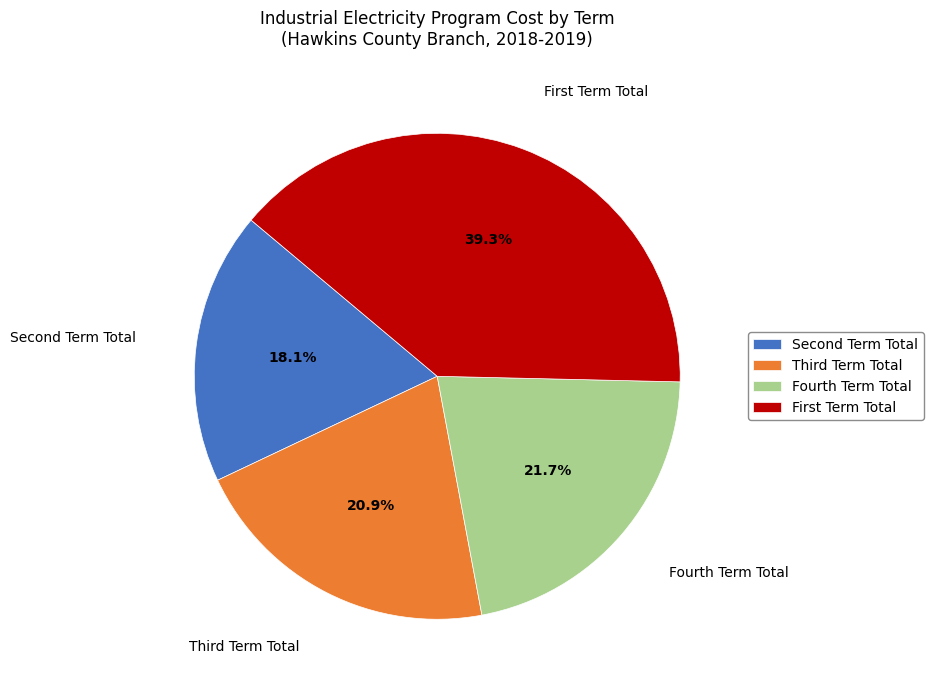

To the nearest percent, what is the difference between the largest and smallest slice percentages?

21%